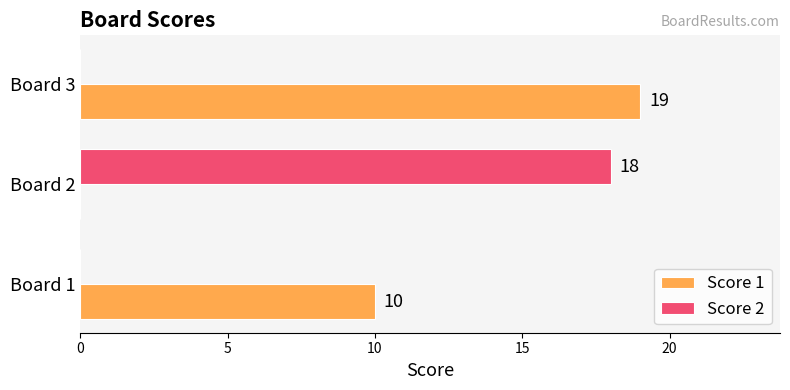

At which label is Score 1 closest to 9?

Board 1